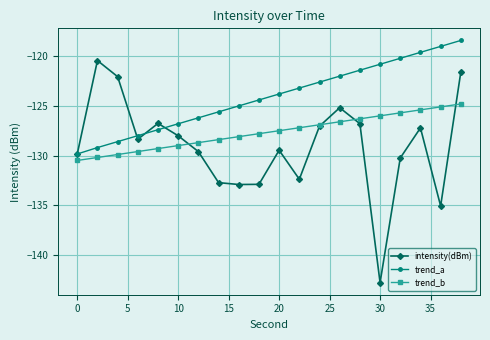

Which series has the widest spread of values?

intensity(dBm)